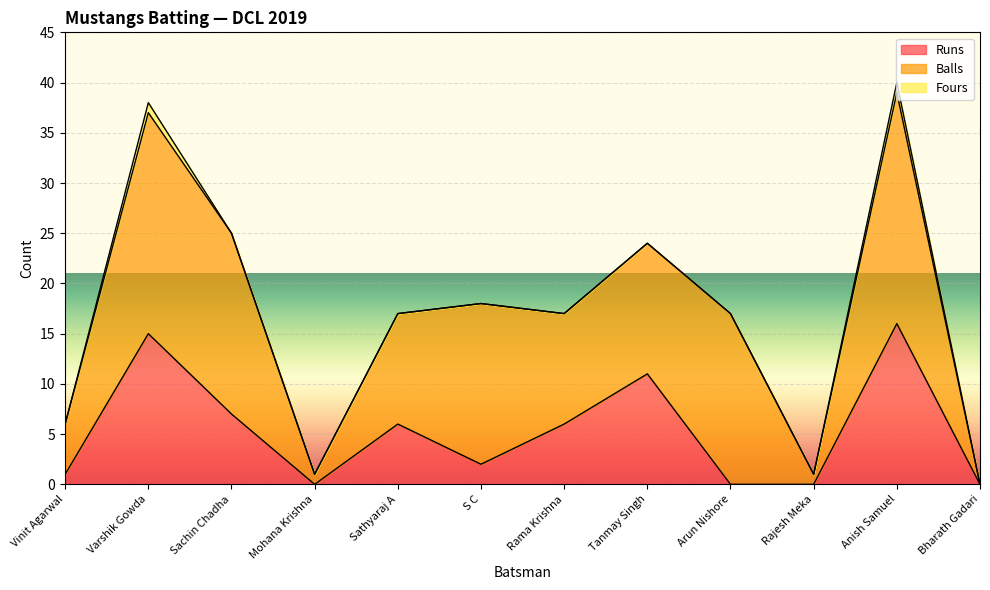

What is the value of the Balls point at the 8th from the left?

13